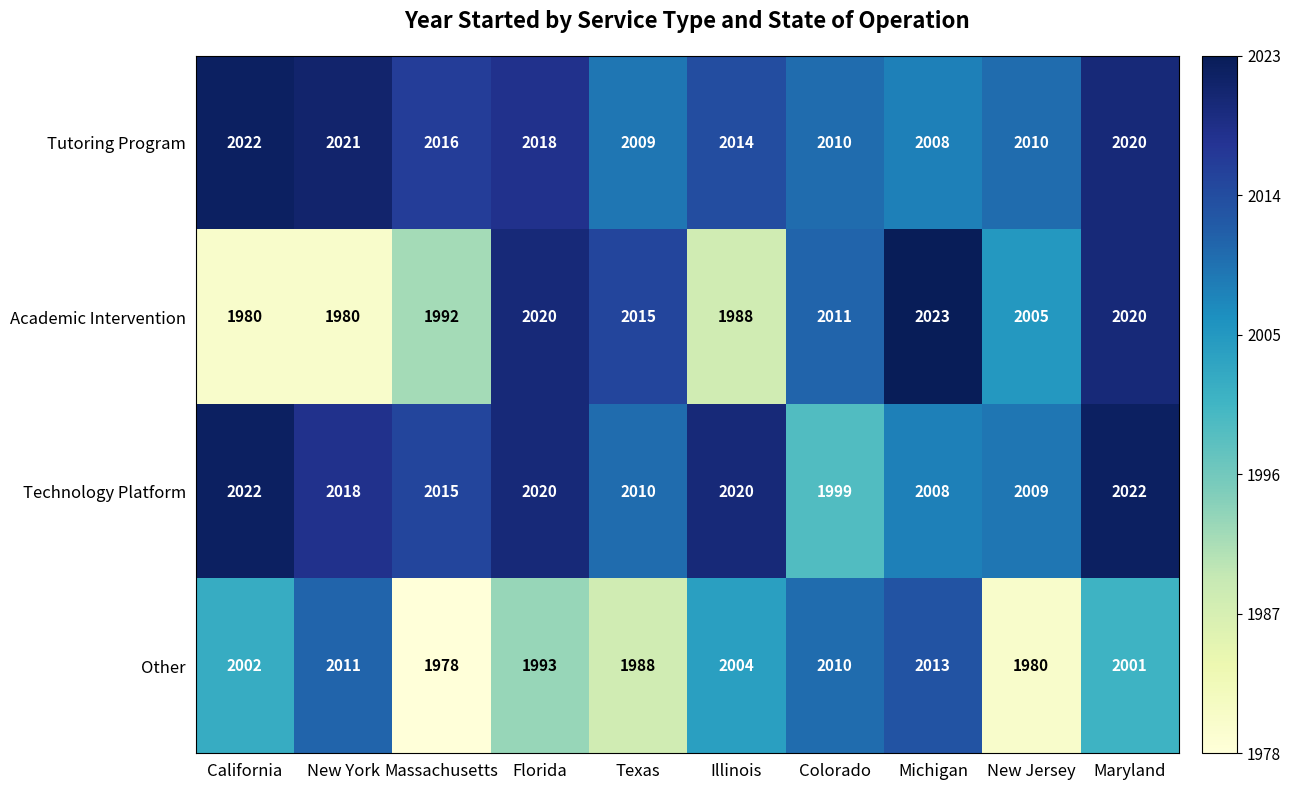

At which category is the sum across all series the highest?

Maryland